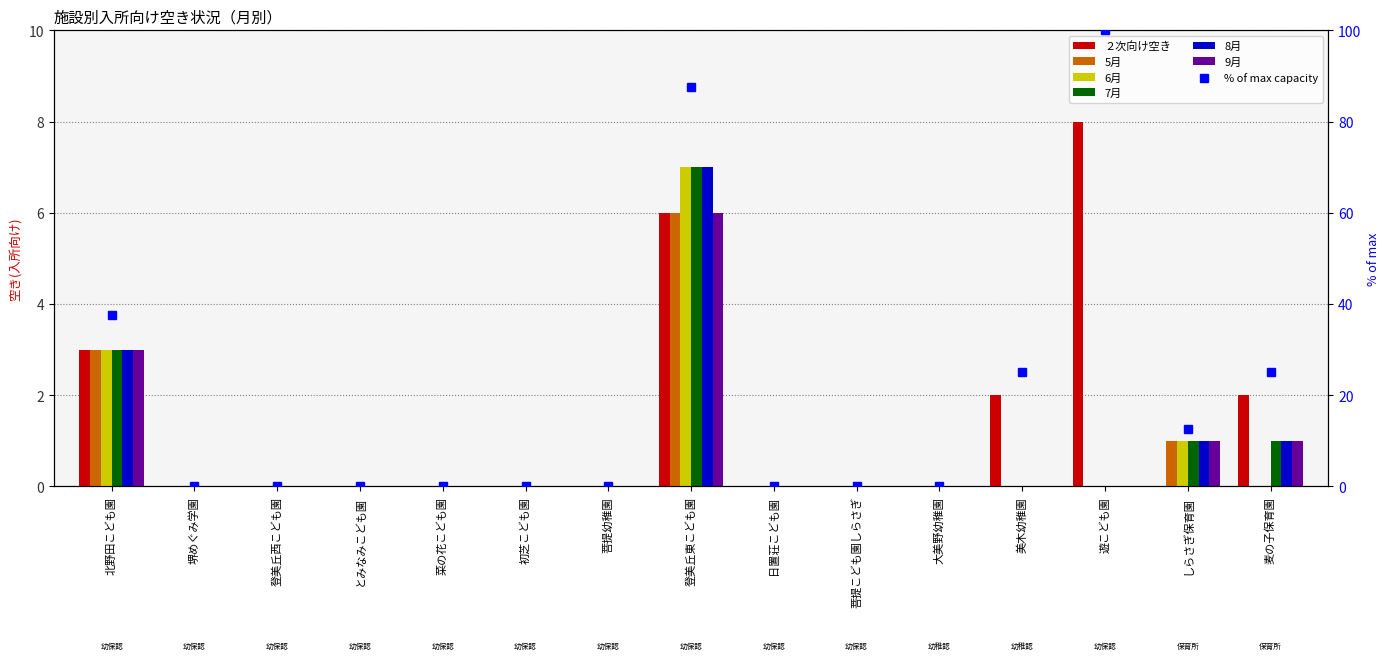

Which series has the largest total across all categories?

２次向け空き